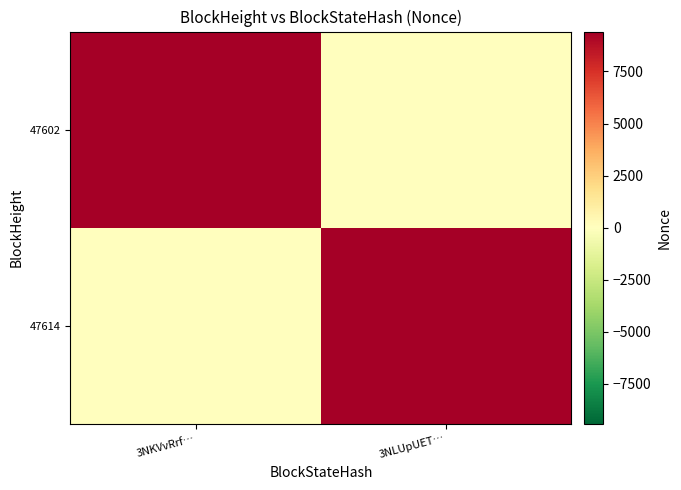

List the series in order of their peak value, highest first.

47614, 47602